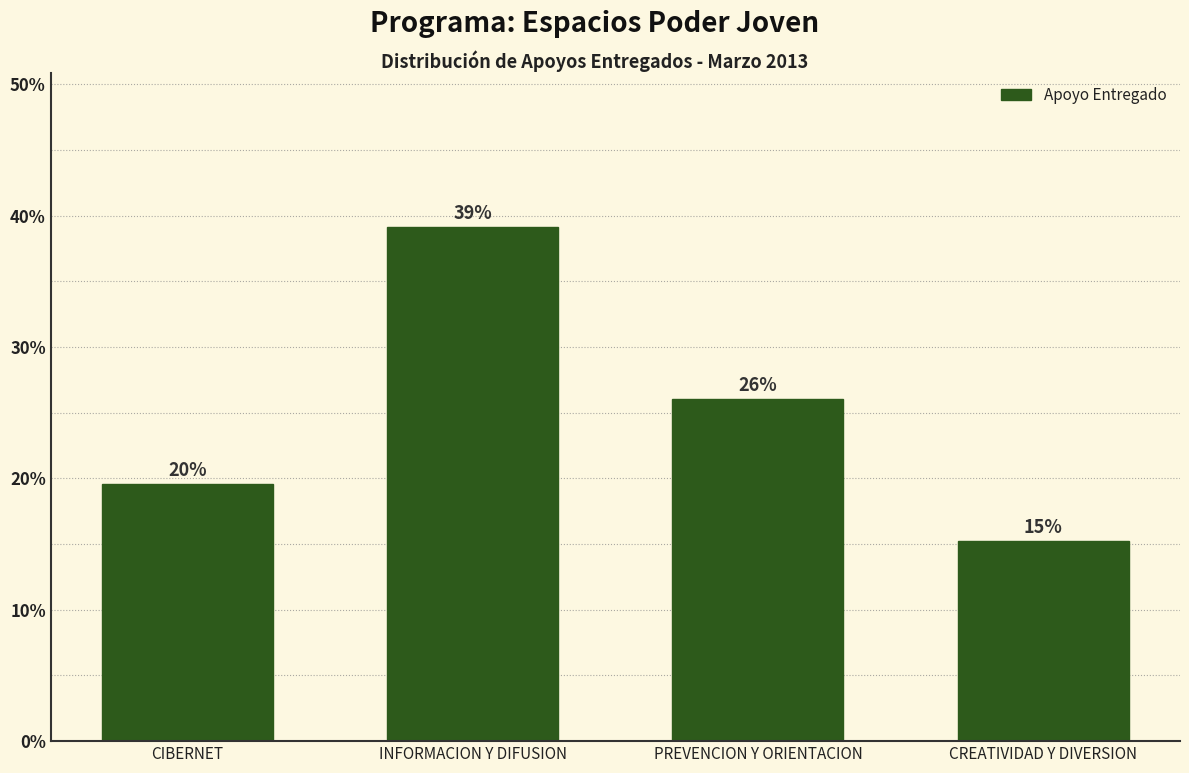

Which category has the highest value across all series?

INFORMACION Y DIFUSION